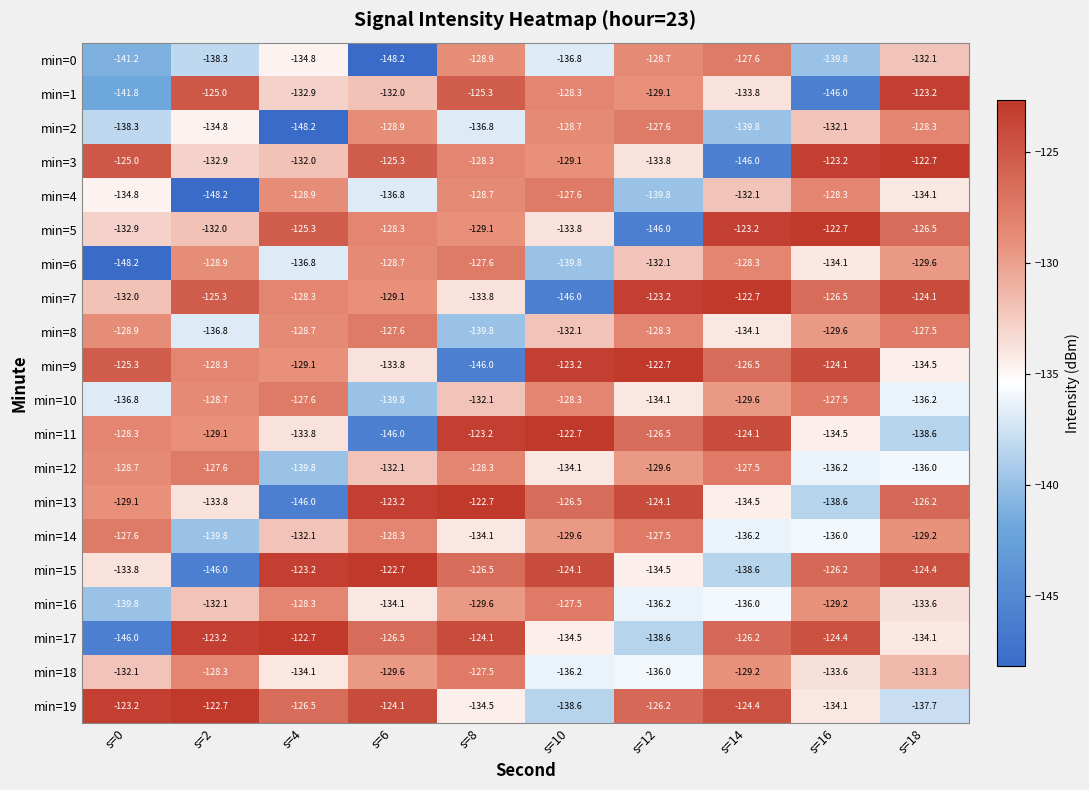

What is the difference between the highest and lowest values at s=8?

23.3